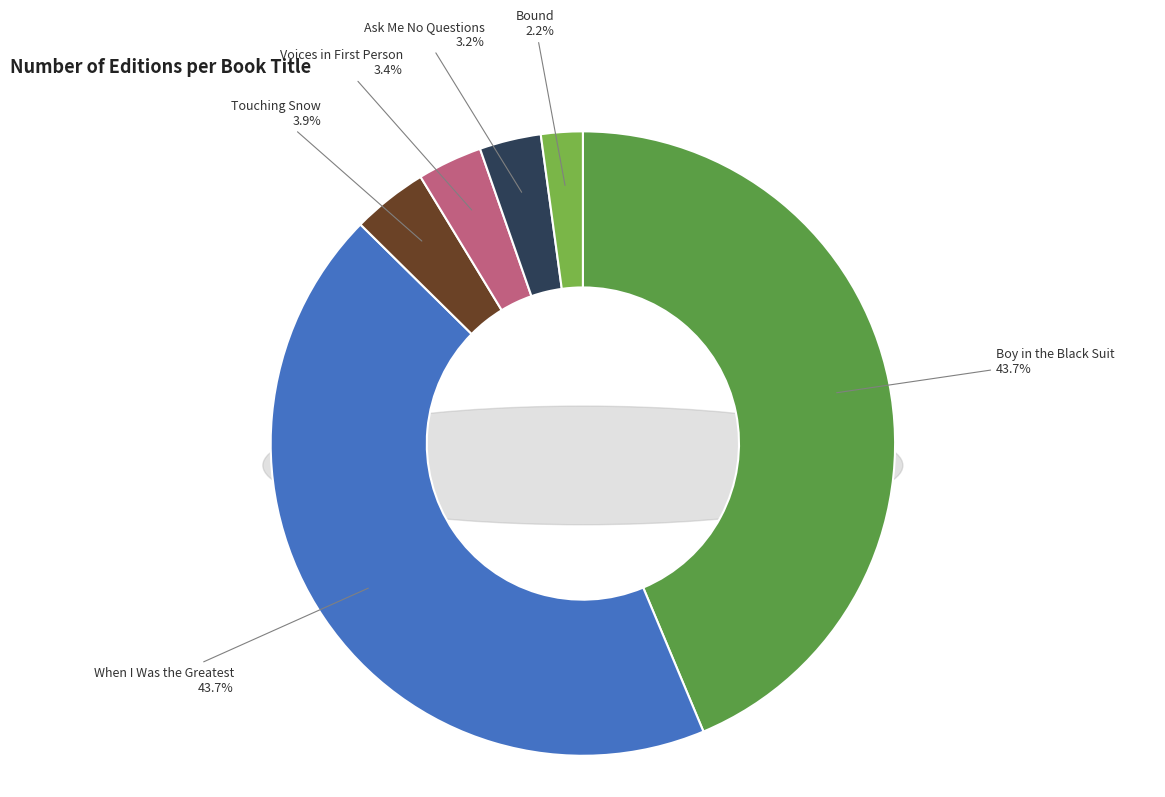

Do Bound and When I Was the Greatest together represent more than half of the pie?

No